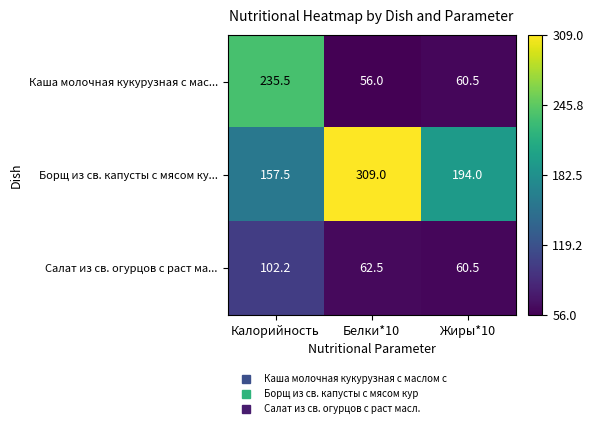

True or false: Салат из св. огурцов с раст ма... has a value of 34.2 at Калорийность.

False